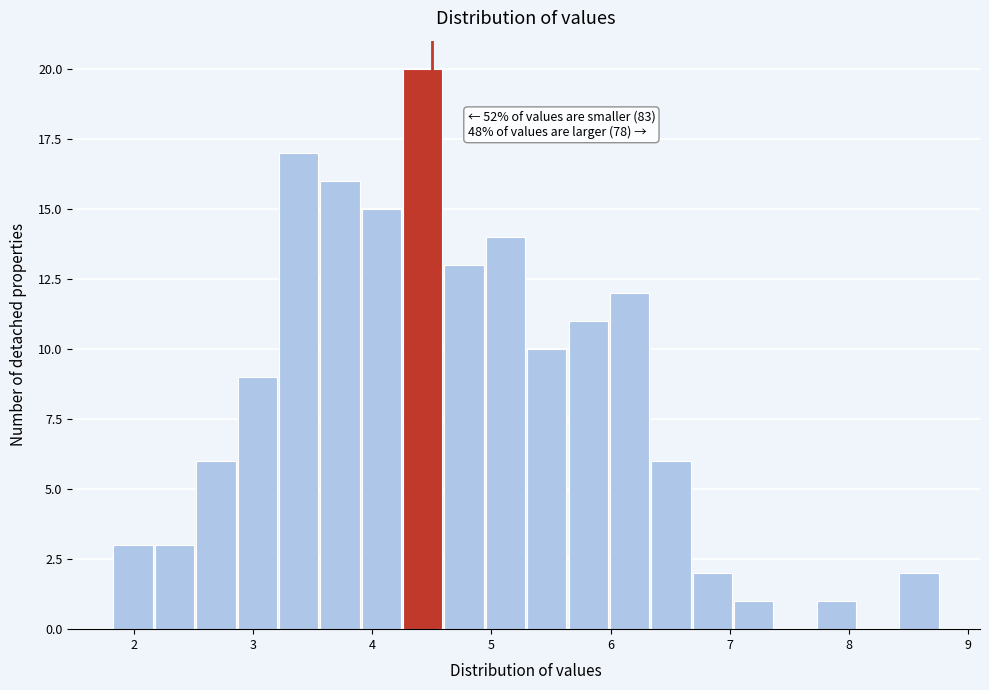

Read against the x-axis, roughly where is the centre of the tallest bar?

4.4